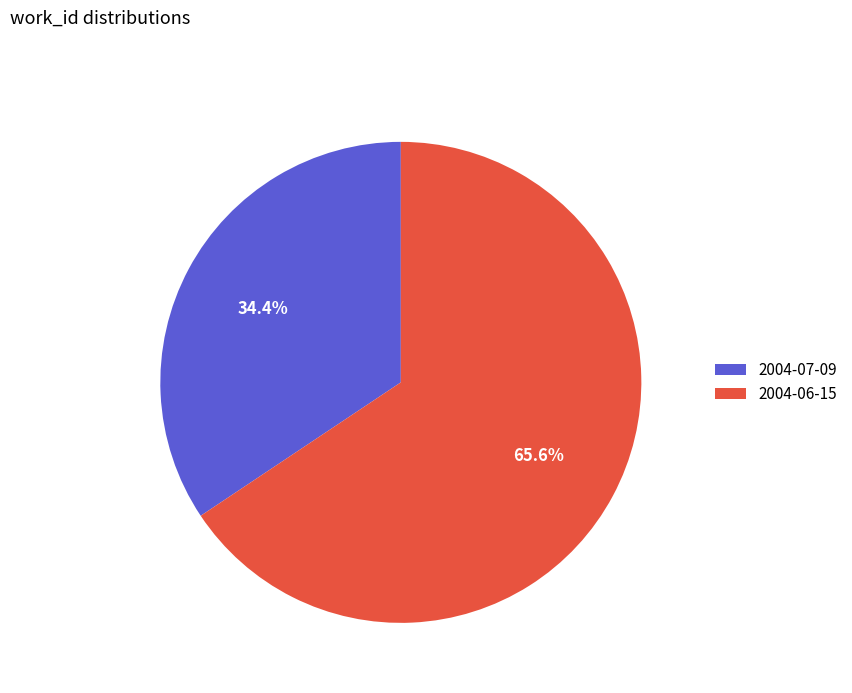

What percentage do 2004-07-09 and 2004-06-15 together represent?

100.0%